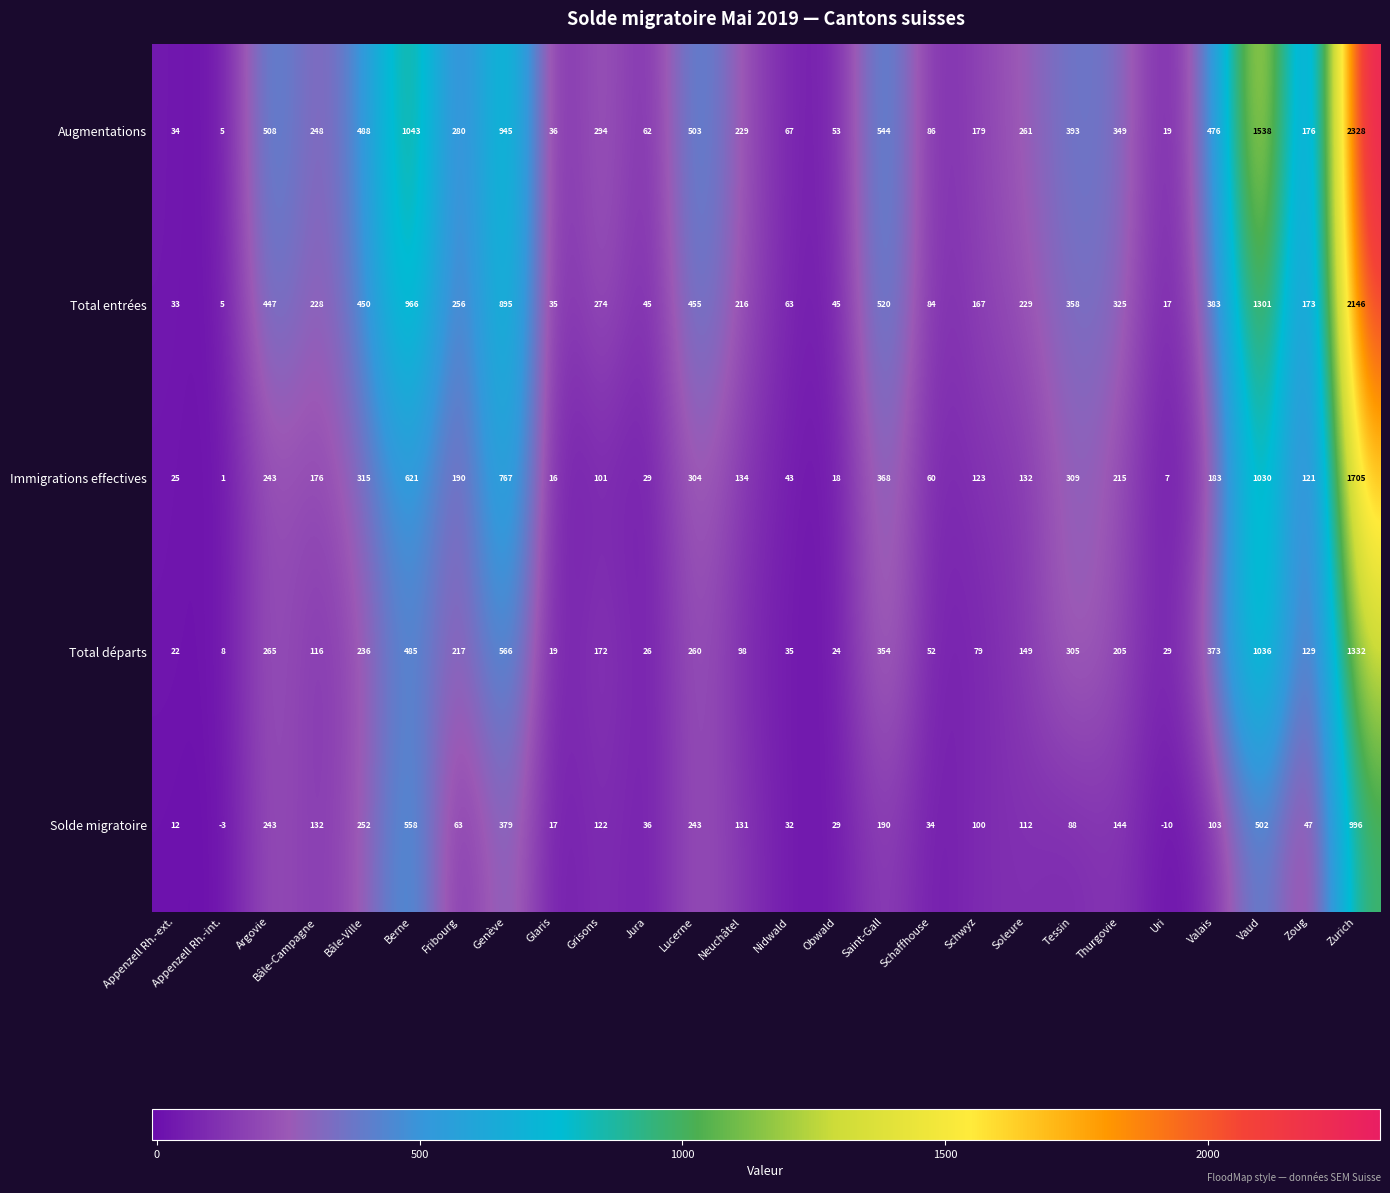

True or false: Total départs has a value of 54 at Nidwald.

False